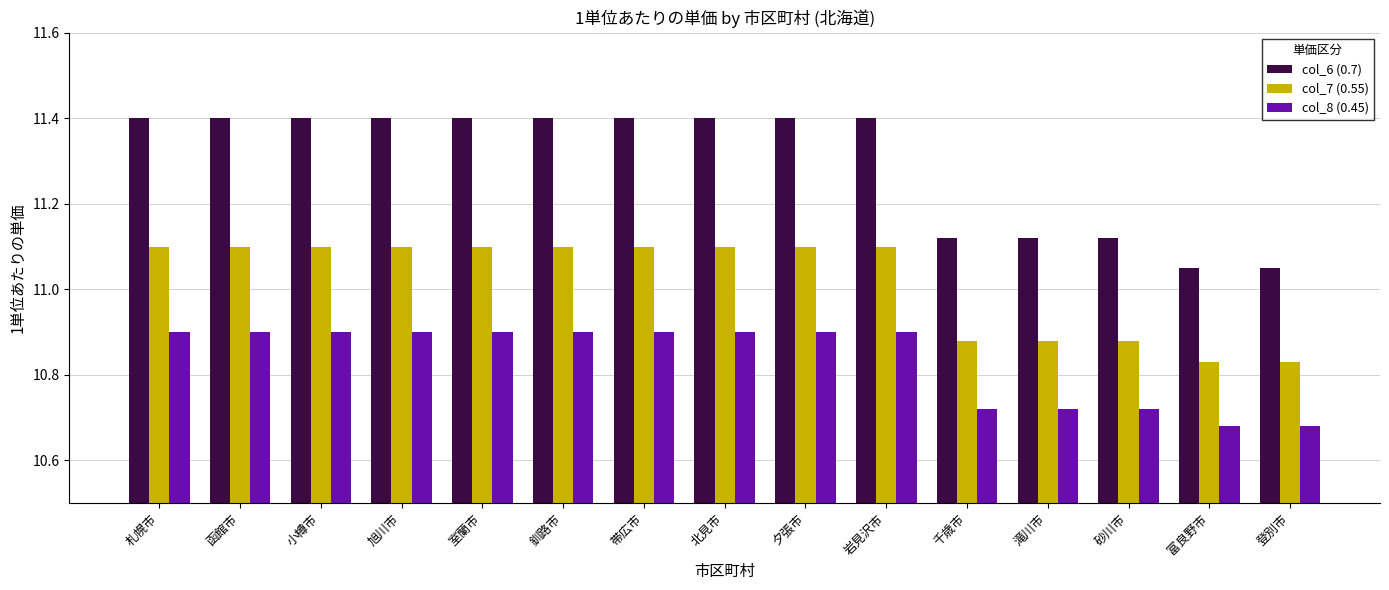

What are all the series names shown in the legend?

col_6 (0.7), col_7 (0.55), col_8 (0.45)